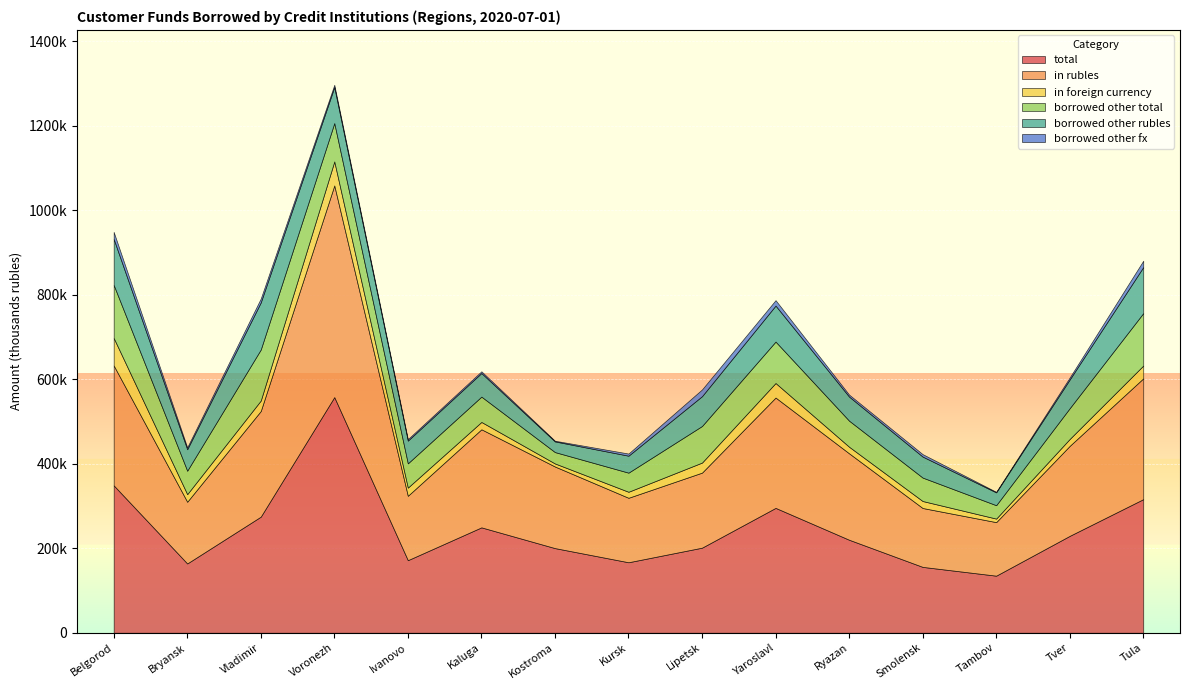

What is the label of the 8th point from the right?

Kursk